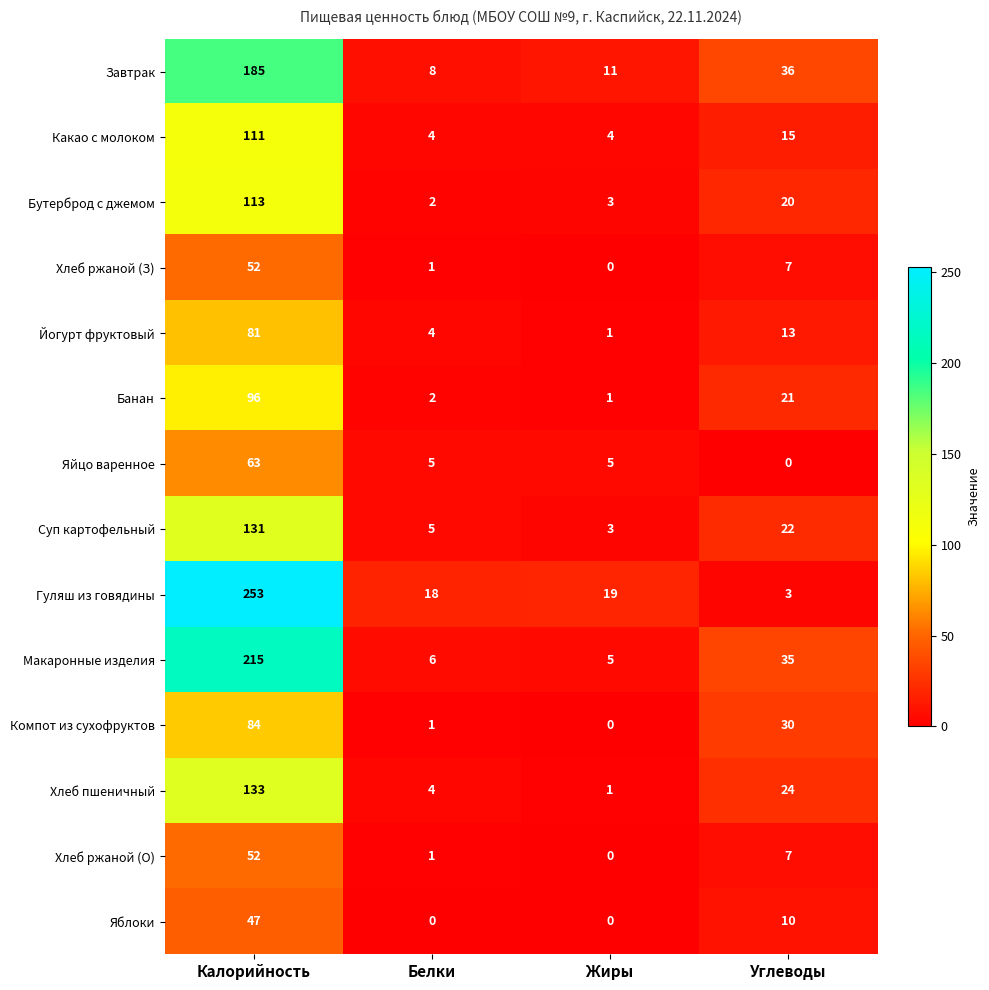

What is the difference between the Какао с молоком values at Калорийность and Белки?

107